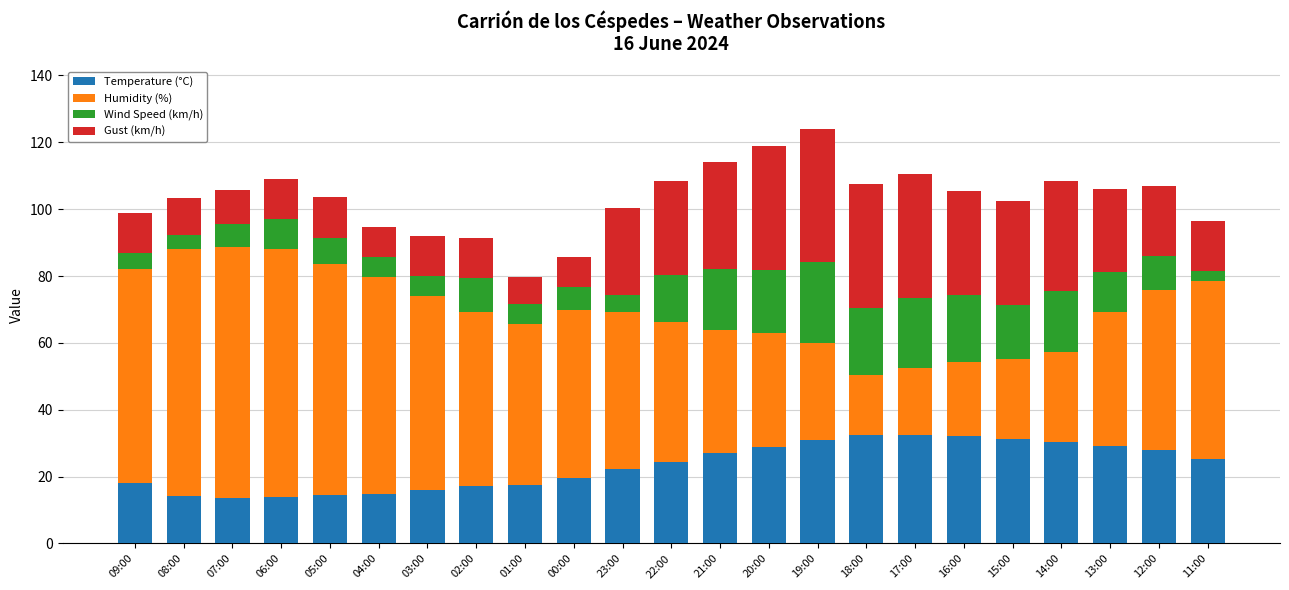

What is the total value across all series at 07:00?

105.7